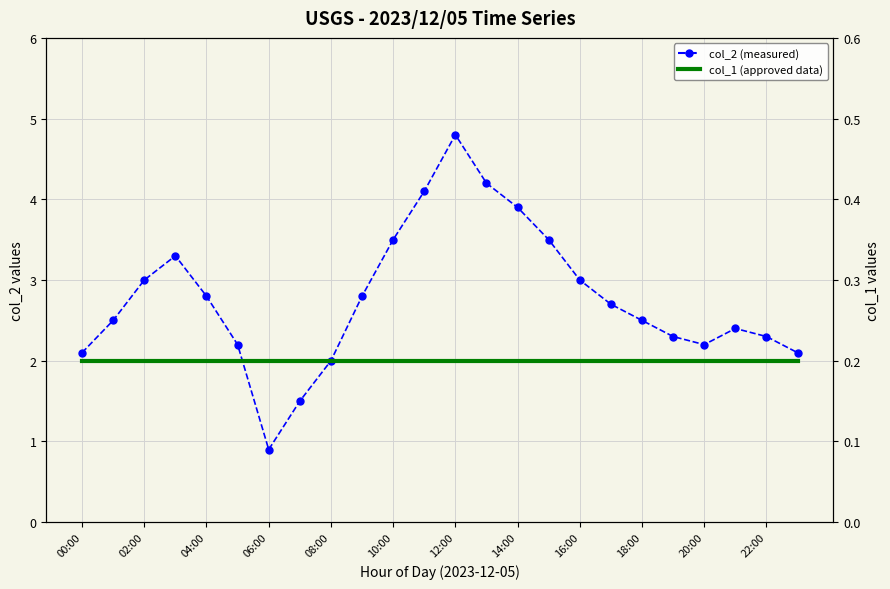

What is the minimum value for col_2?

0.9